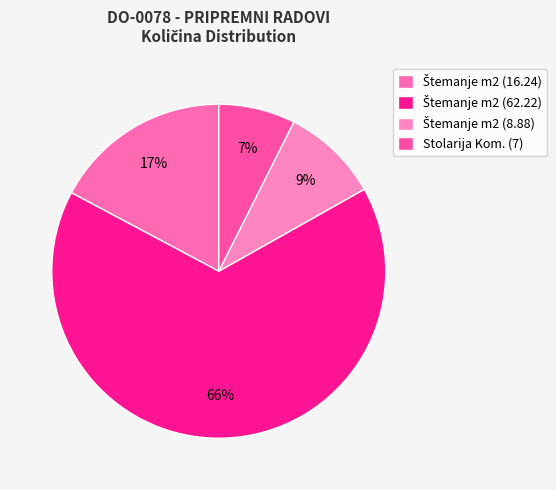

Rank the categories by value from highest to lowest.

m2 (62.22), m2 (16.24), m2 (8.88), Kom. (7)